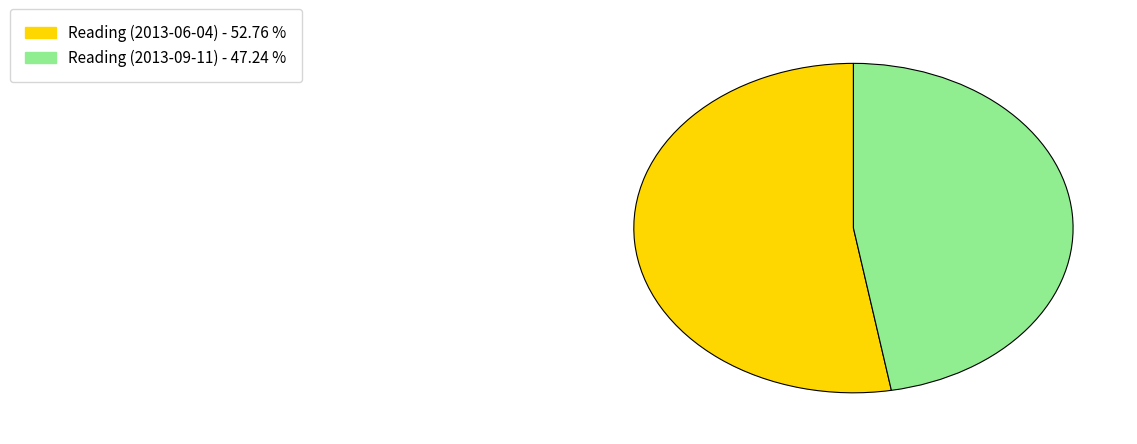

How many slices are in this pie chart?

2